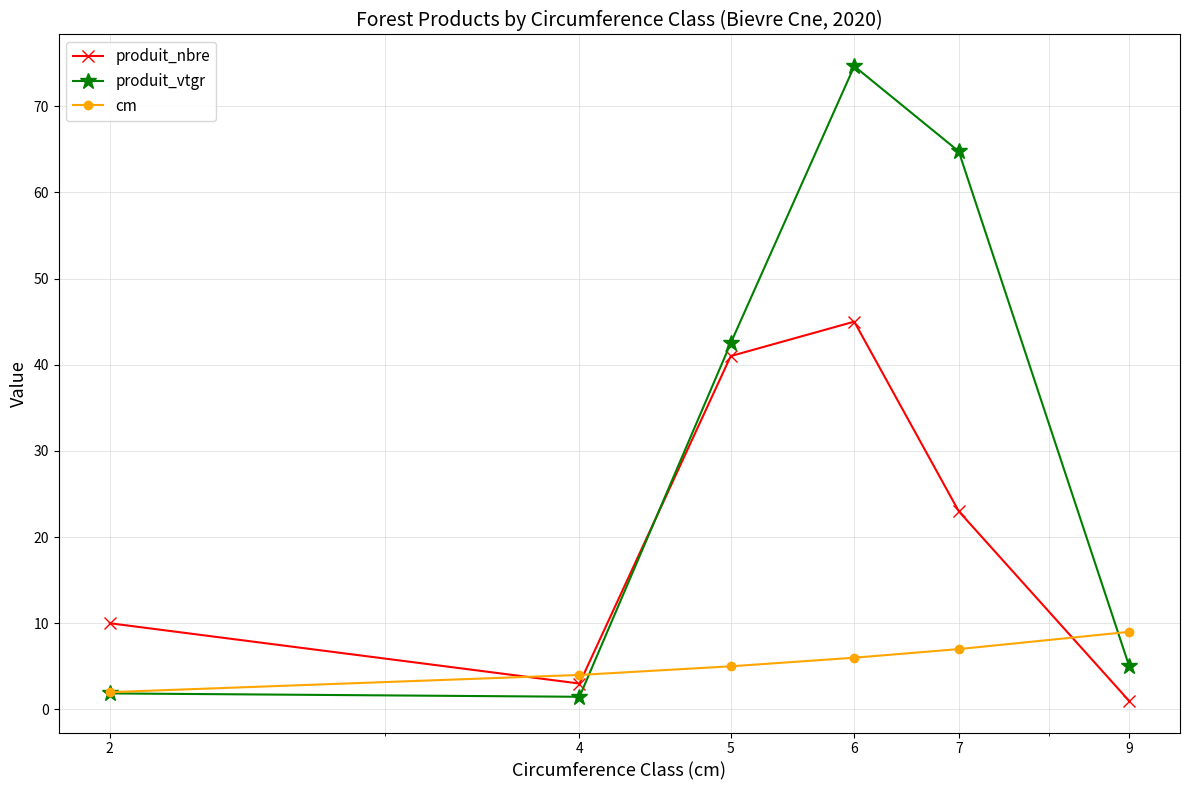

Is this an area chart (filled region under the line)?

No